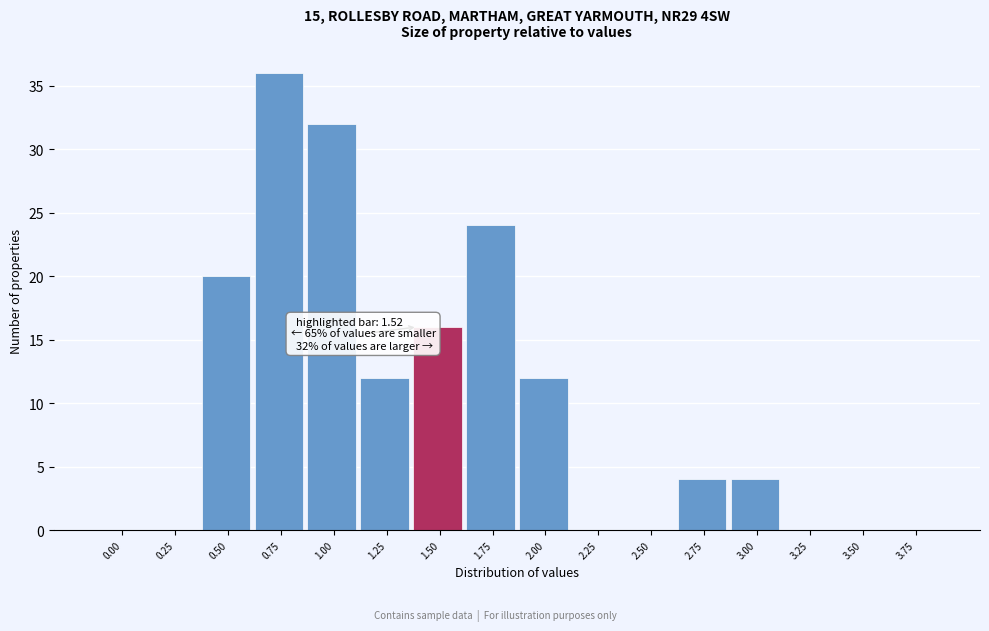

Reading left to right, extract all data points from this chart.

0.00=0	0.25=0	0.50=20	0.75=36	1.00=32	1.25=12	1.50=16	1.75=24	2.00=12	2.25=0	2.50=0	2.75=4	3.00=4	3.25=0	3.50=0	3.75=0